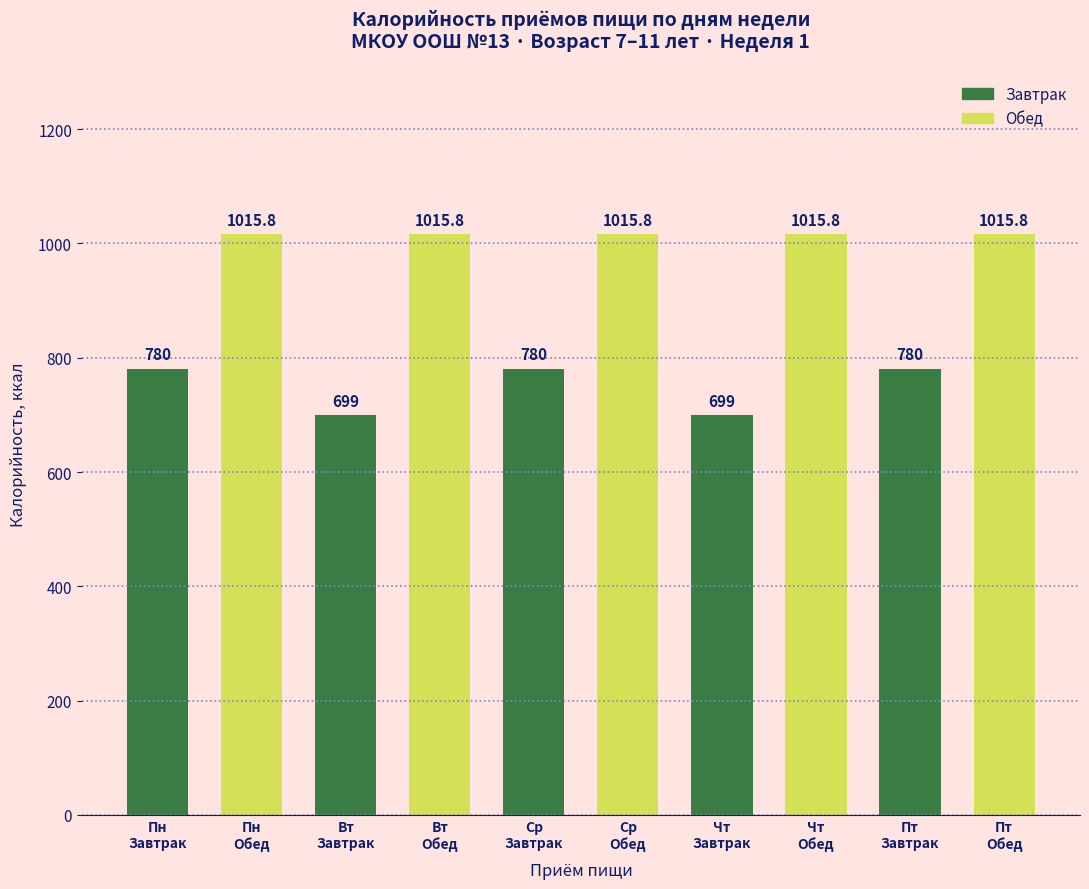

What is the sum of all values?

8817.0